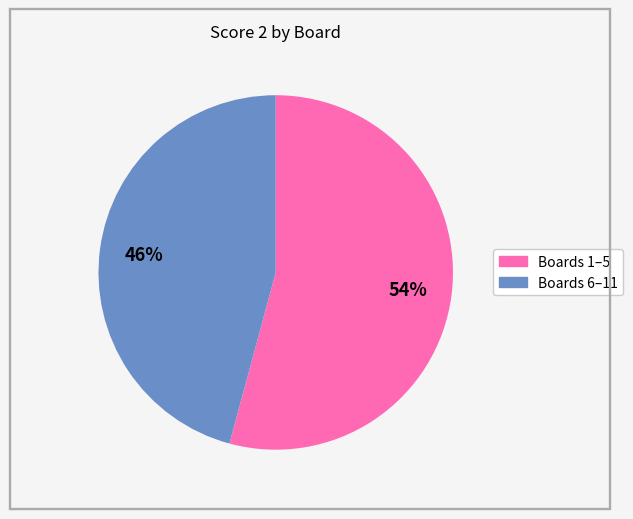

To the nearest percent, what is the difference between the largest and smallest slice percentages?

8%